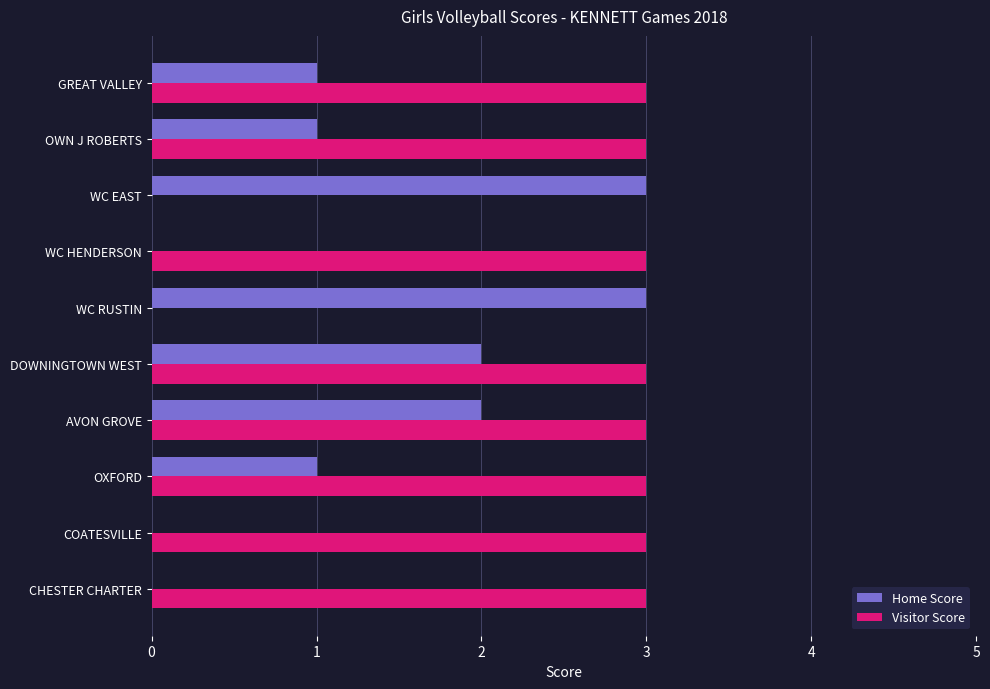

What is the approximate value of Visitor Score at CHESTER CHARTER?

3